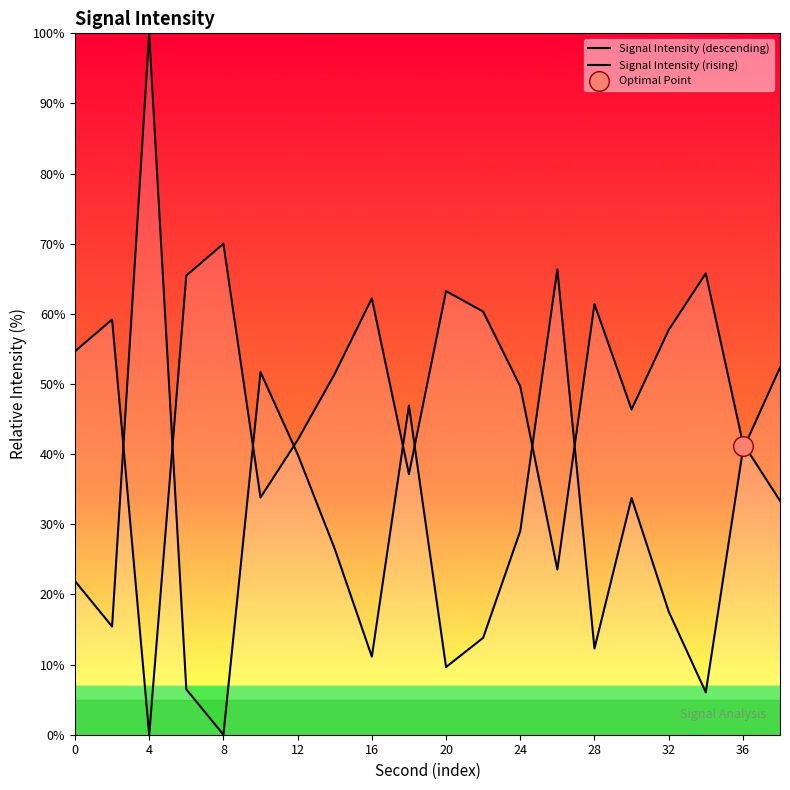

What are all the series names shown in the legend?

Signal Intensity (descending), Signal Intensity (rising)